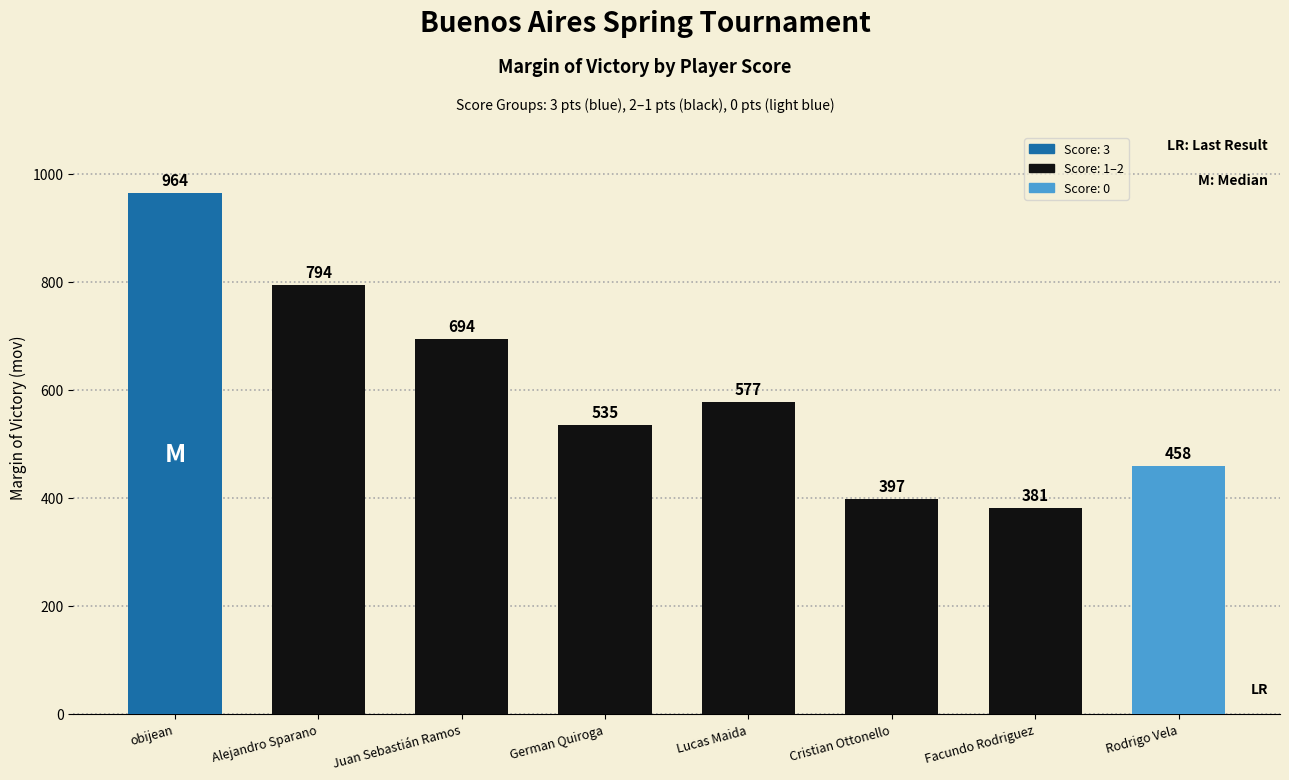

What is the average value?

600